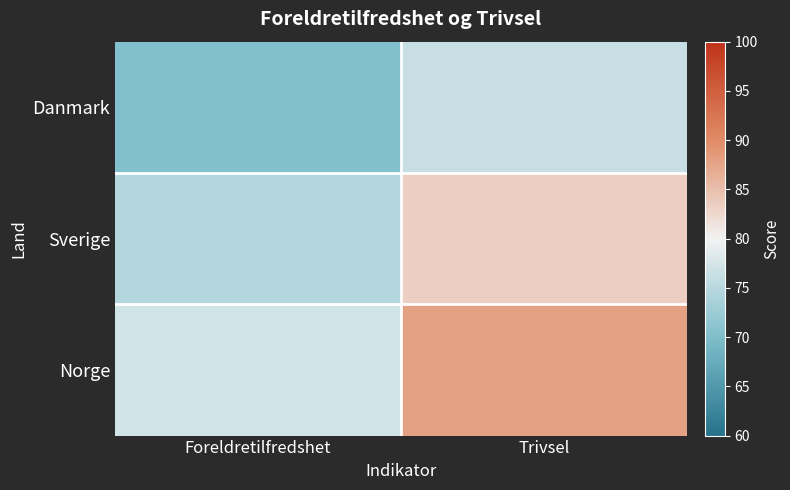

Reading right to left, what are all the values shown in this chart?

Danmark: Trivsel=76.3	Foreldretilfredshet=70.3
Sverige: Trivsel=83.4	Foreldretilfredshet=74.6
Norge: Trivsel=87.9	Foreldretilfredshet=77.1